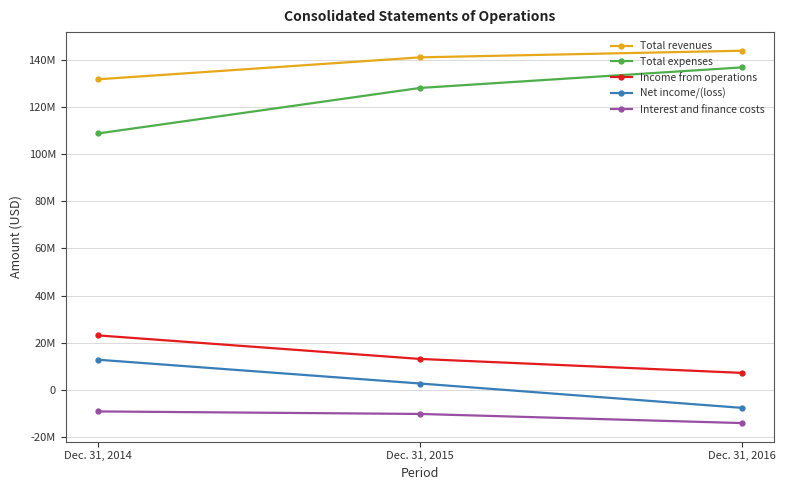

What are all the series names shown in the legend?

Total revenues, Total expenses, Income from operations, Net income/(loss), Interest and finance costs